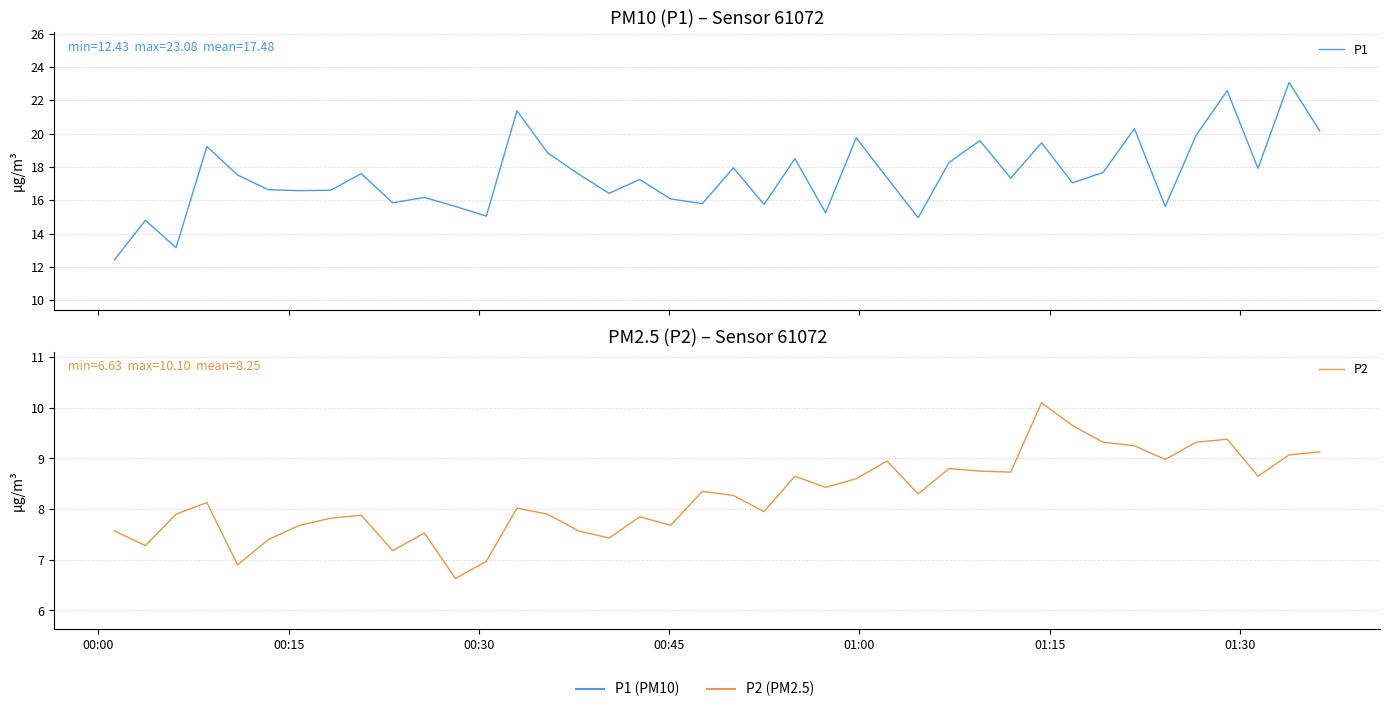

What is the value of the P2 point at the 5th from the left?

6.9